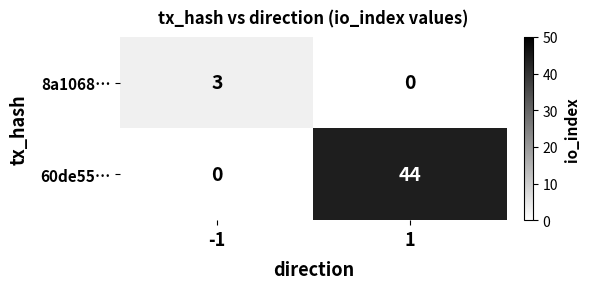

What is the approximate value of 60de55… at 1?

44